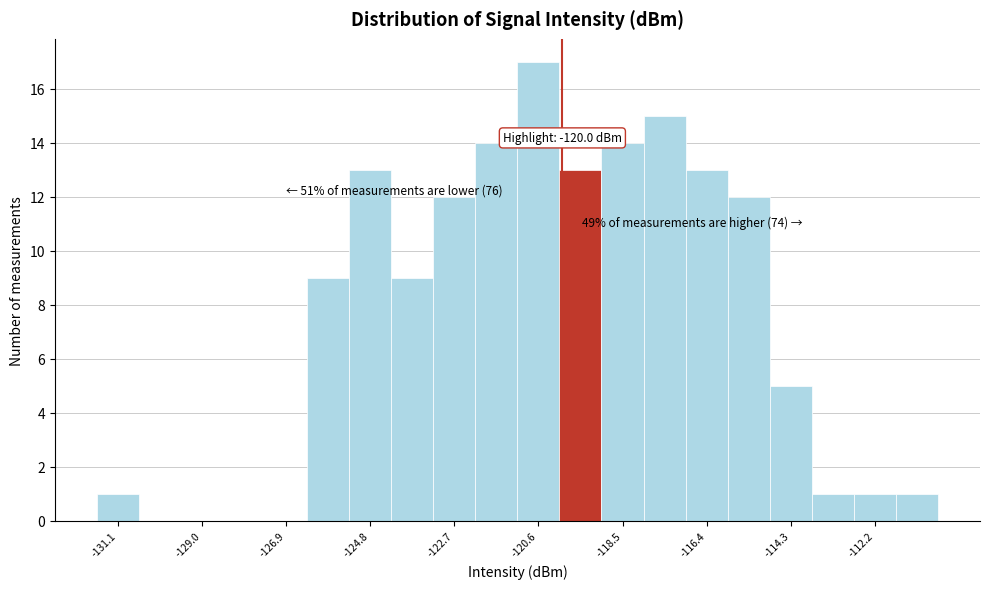

Around what value on the x-axis is the tallest bar? Give the approximate position of its centre, as read against the axis.

-120.5